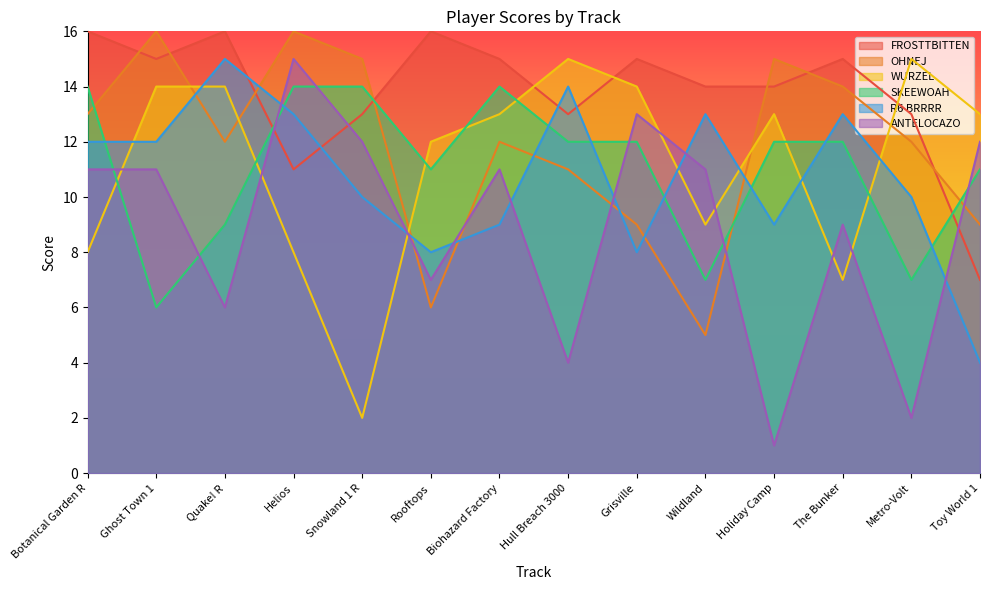

At which label does OHNEJ reach its minimum?

Wildland